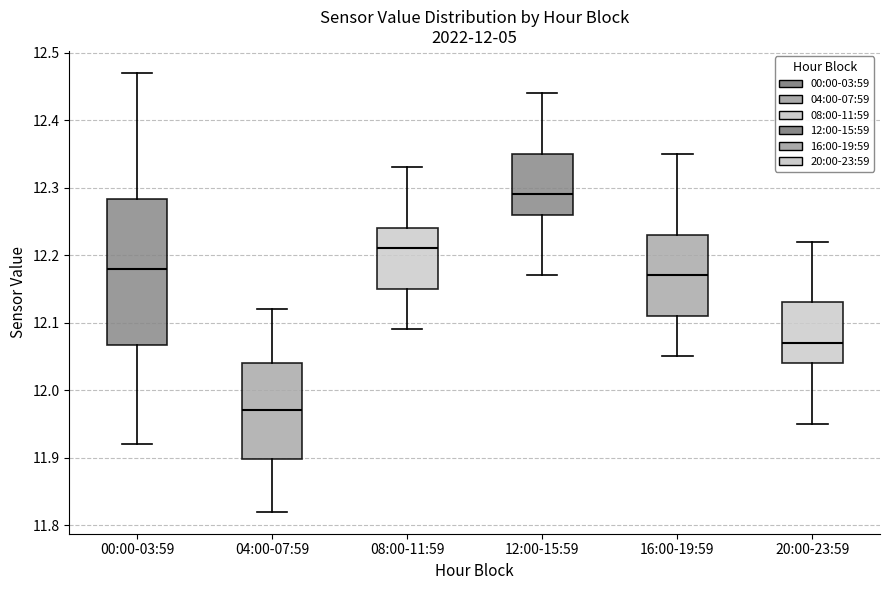

Where does the median line of the box for 04:00-07:59 sit on the y-axis? The values are not printed on the chart, so give them approximately, as read against the axis.

11.97